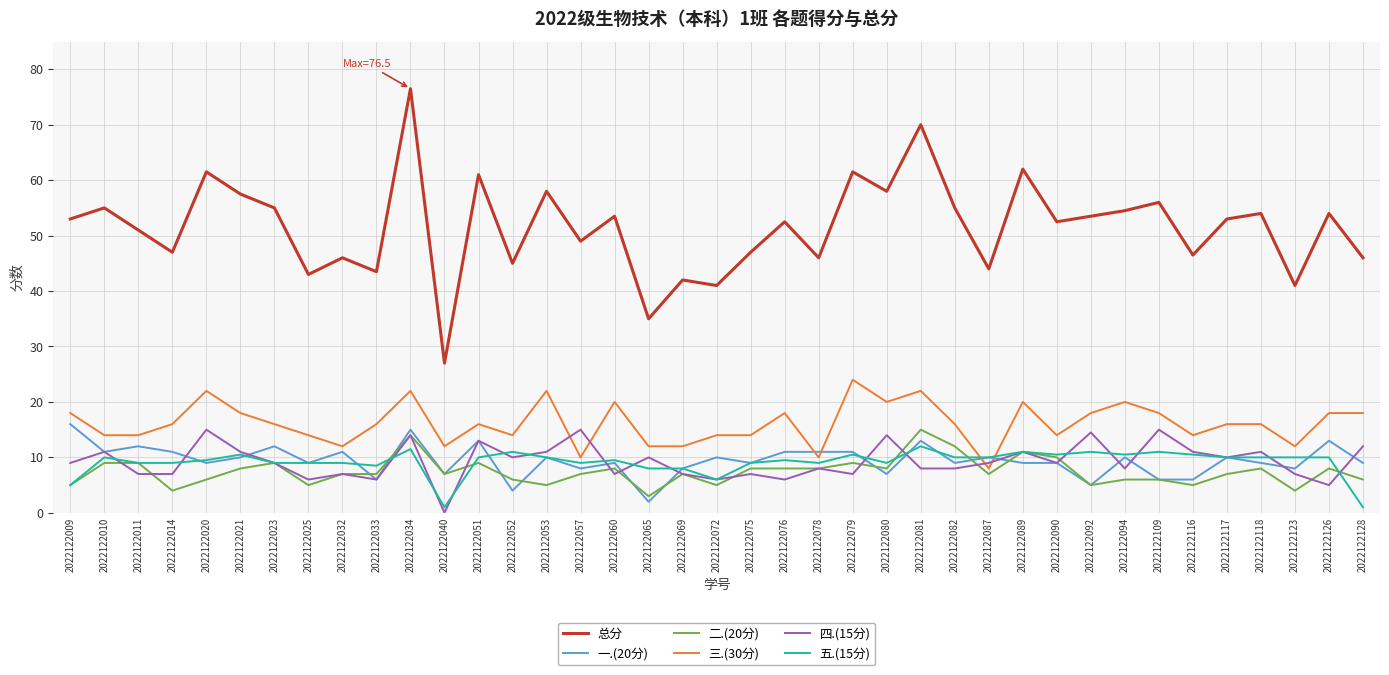

Is it true that 四.(15分) equals 2.2 at 2022122072?

False